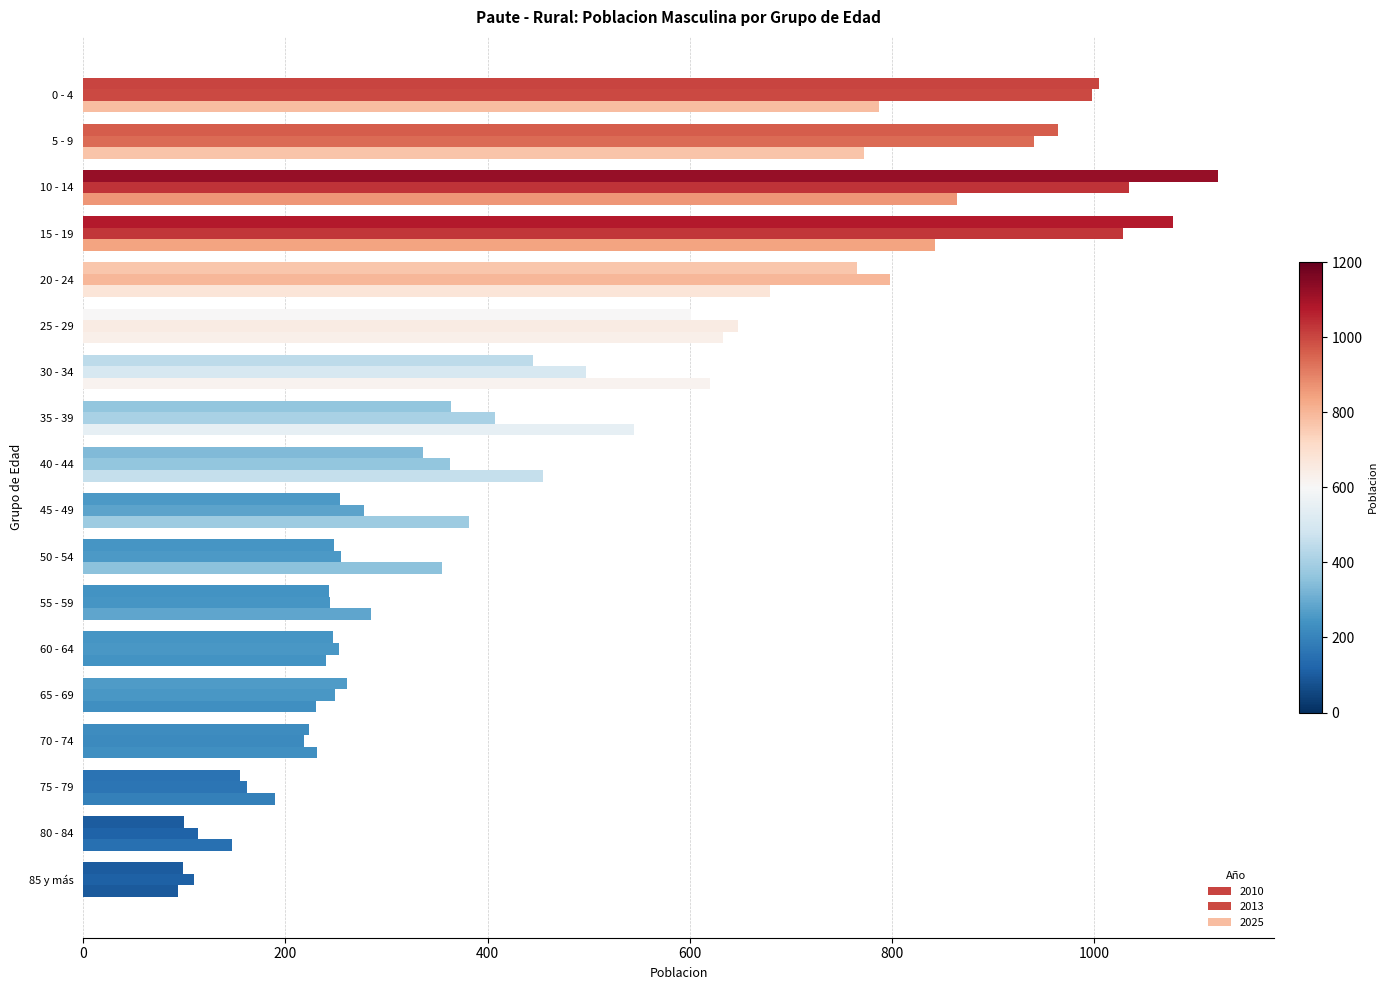

Reading left to right, what are all the values shown in this chart?

2010: 0 - 4=1005	5 - 9=964	10 - 14=1122	15 - 19=1078	20 - 24=765	25 - 29=601	30 - 34=445	35 - 39=364	40 - 44=336	45 - 49=254	50 - 54=248	55 - 59=243	60 - 64=247	65 - 69=261	70 - 74=223	75 - 79=155	80 - 84=100	85 y más=99
2013: 0 - 4=998	5 - 9=940	10 - 14=1034	15 - 19=1028	20 - 24=798	25 - 29=648	30 - 34=497	35 - 39=407	40 - 44=363	45 - 49=278	50 - 54=255	55 - 59=244	60 - 64=253	65 - 69=249	70 - 74=219	75 - 79=162	80 - 84=114	85 y más=110
2025: 0 - 4=787	5 - 9=772	10 - 14=864	15 - 19=843	20 - 24=679	25 - 29=633	30 - 34=620	35 - 39=545	40 - 44=455	45 - 49=382	50 - 54=355	55 - 59=285	60 - 64=240	65 - 69=230	70 - 74=231	75 - 79=190	80 - 84=147	85 y más=94